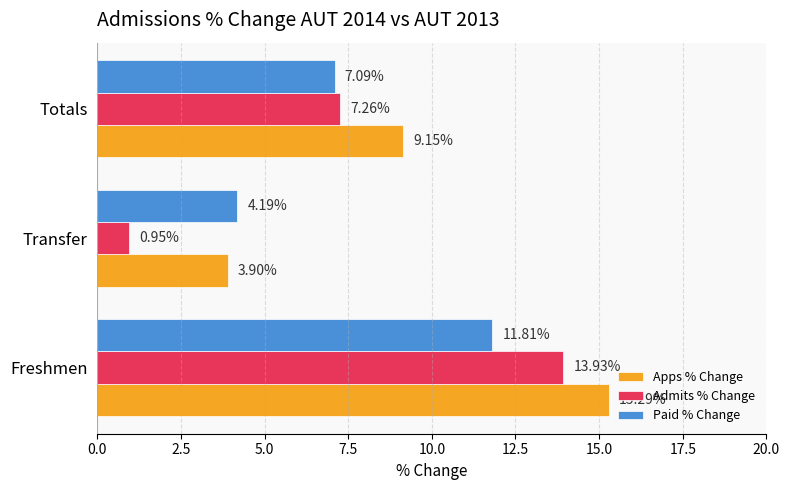

What is the sum of all Admits % Change values?

22.1